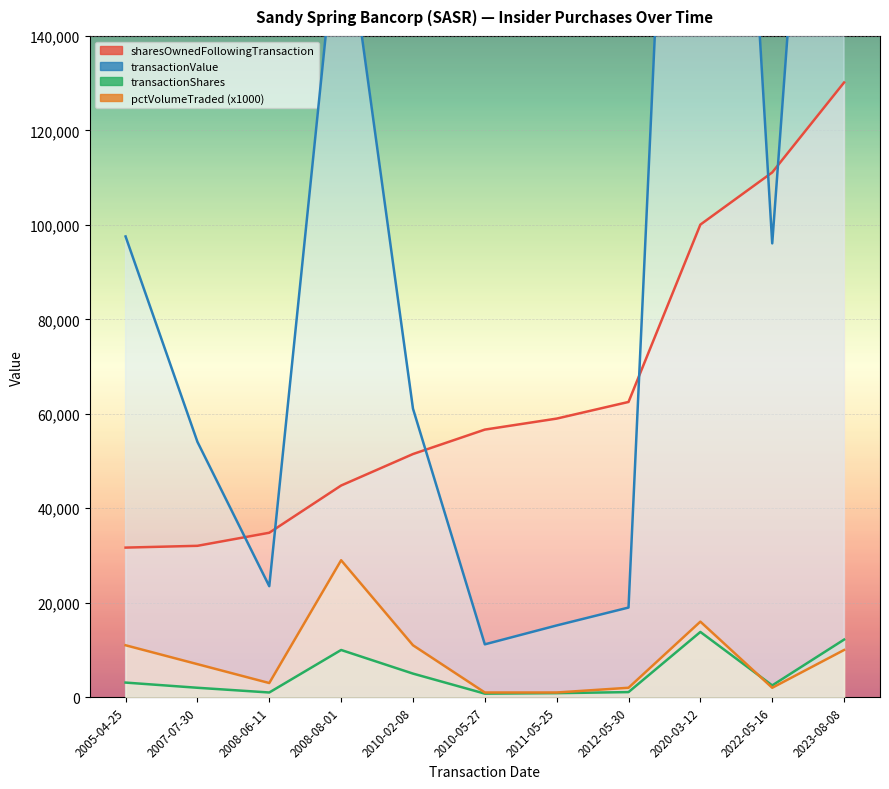

At how many categories does at least one series exceed 14925?

11